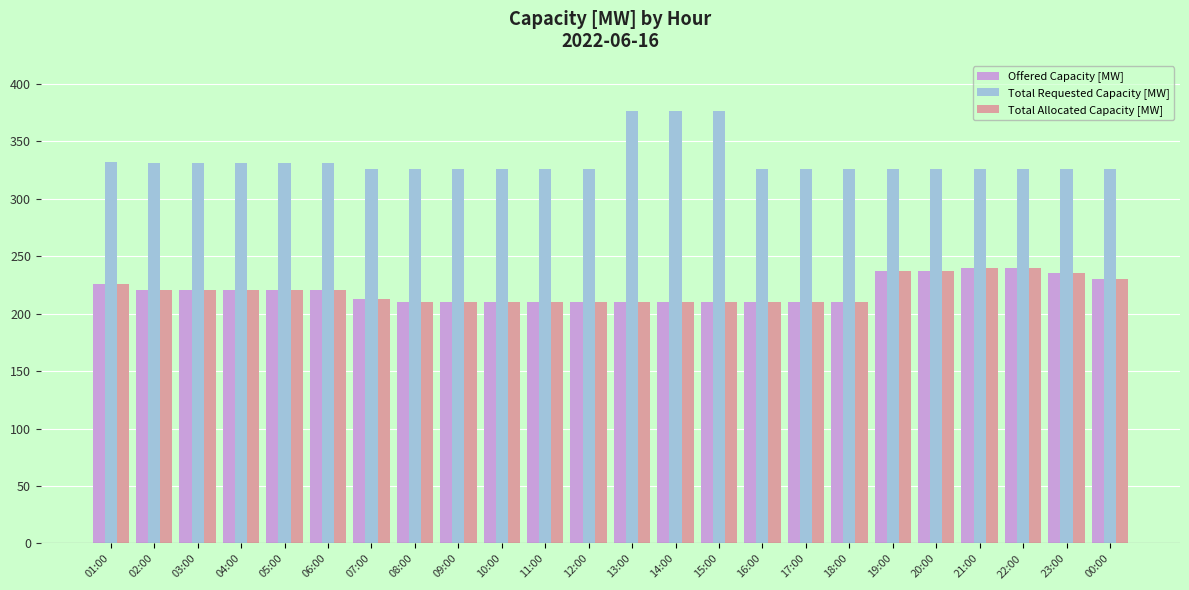

How many bars are there in each group?

3